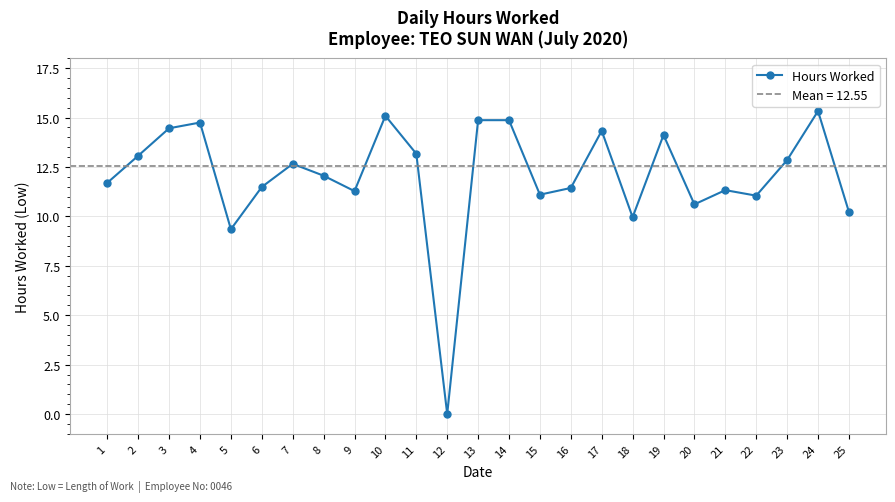

Between 13 and 6, which is larger?

13